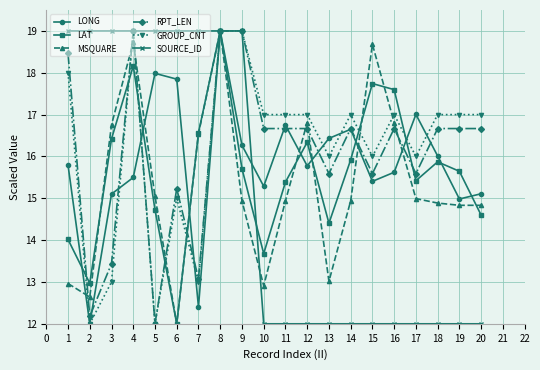

Reading left to right, list all the values displayed in this chart.

LONG: 15.8	12.0	15.1	15.5	18.0	17.8	12.4	19.0	16.3	15.3	16.7	15.8	16.4	16.6	15.4	15.6	17.0	16.0	15.0	15.1
LAT: 14.0	13.0	16.4	18.2	14.7	12.0	16.6	19.0	15.7	13.7	15.4	16.3	14.4	15.9	17.7	17.6	15.4	15.9	15.6	14.6
MSQUARE: 13.0	12.6	16.8	18.7	15.0	12.0	16.5	19.0	14.9	12.9	14.9	16.8	13.0	14.9	18.7	16.8	15.0	14.9	14.8	14.8
RPT_LEN: 18.5	12.2	13.4	19.0	12.0	15.2	13.1	19.0	19.0	16.7	16.7	16.7	15.6	16.7	15.6	16.7	15.6	16.7	16.7	16.7
GROUP_CNT: 18.0	12.0	13.0	19.0	12.0	15.0	13.0	19.0	19.0	17.0	17.0	17.0	16.0	17.0	16.0	17.0	16.0	17.0	17.0	17.0
SOURCE_ID: 19.0	19.0	19.0	19.0	19.0	19.0	19.0	19.0	19.0	12.0	12.0	12.0	12.0	12.0	12.0	12.0	12.0	12.0	12.0	12.0